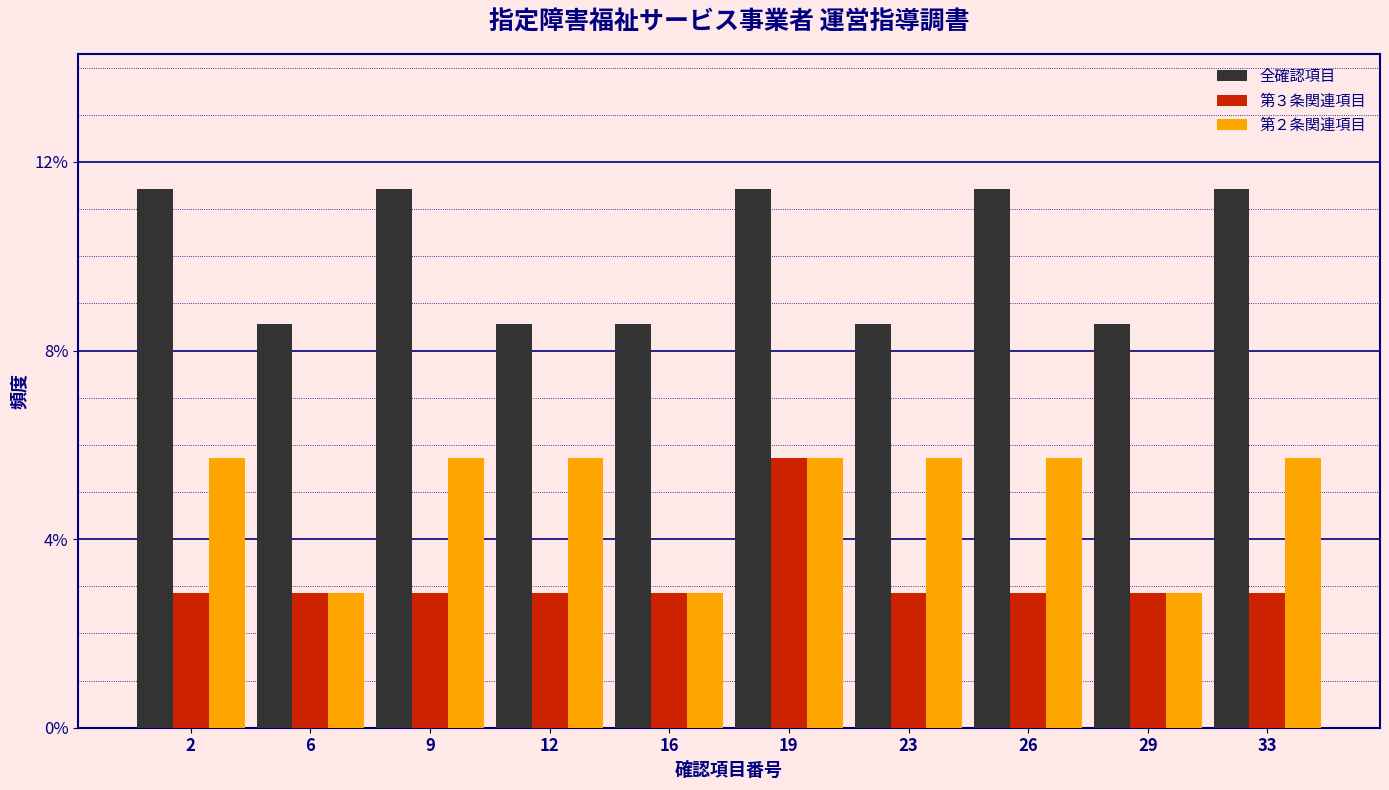

What are all the series names shown in the legend?

全確認項目, 第３条関連項目, 第２条関連項目